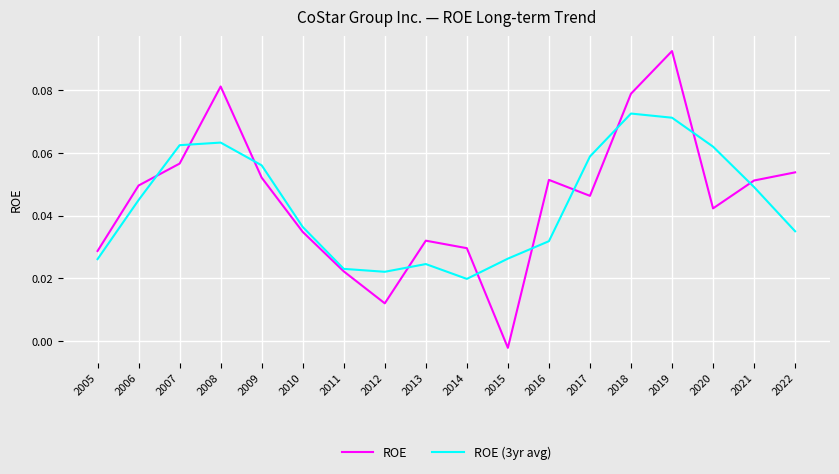

In ROE (3yr avg), how many points are lower than both neighbors (excluding endpoints)?

2